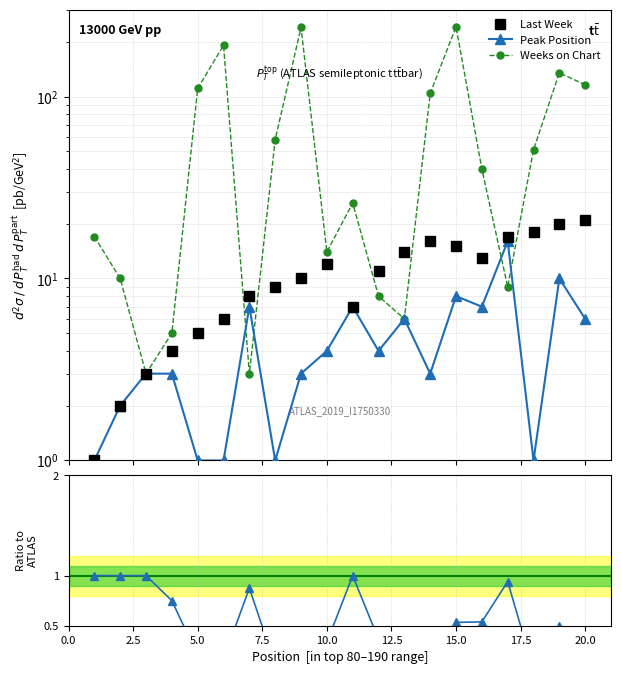

Which series has the largest total across all categories?

Weeks on Chart